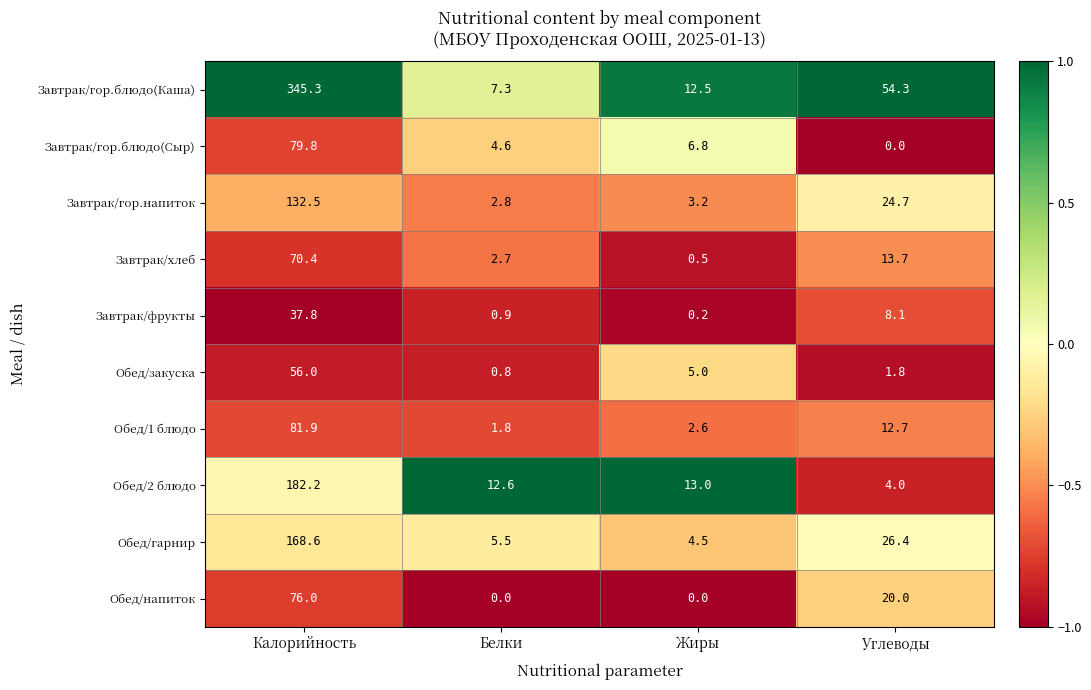

What is the total value across all series at Белки?

39.0